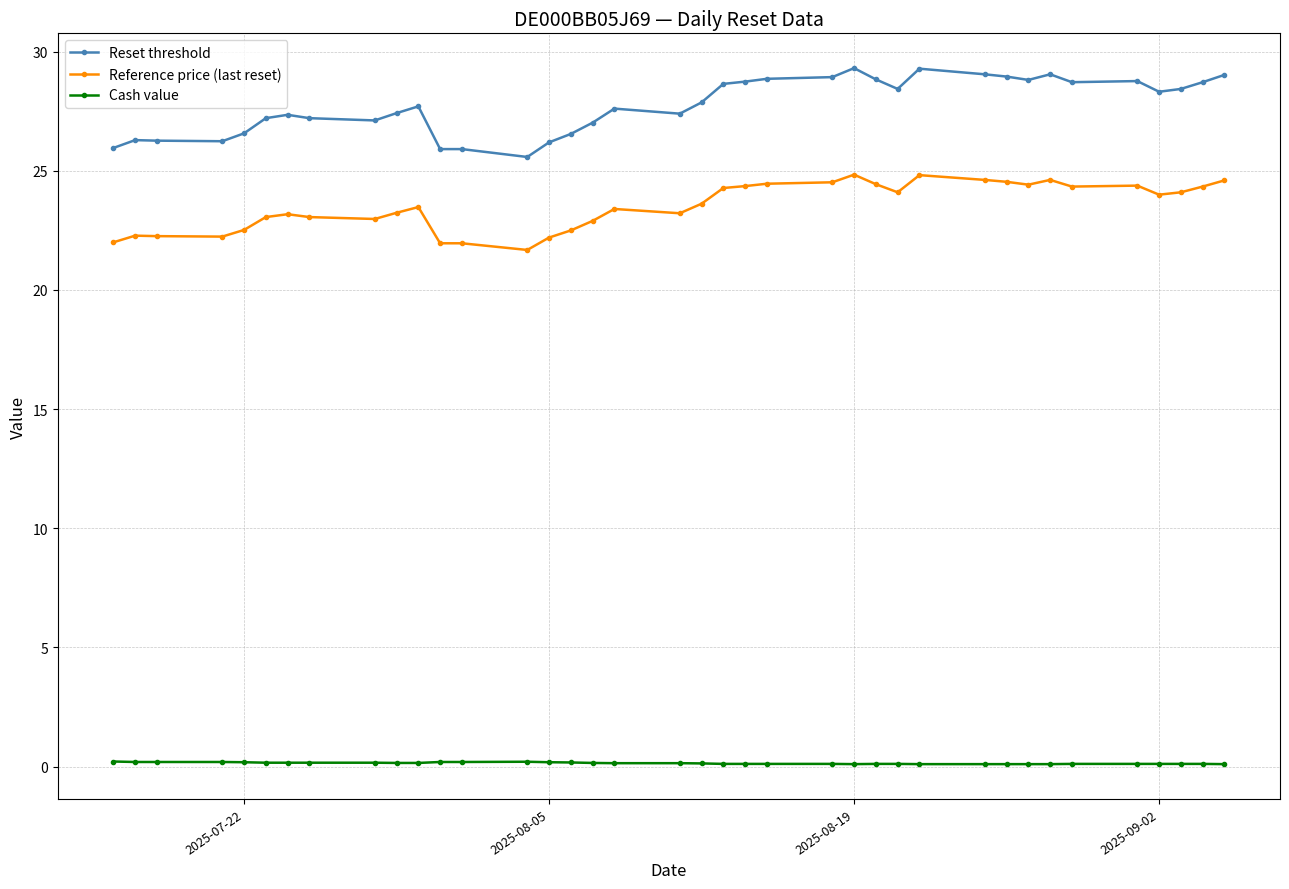

Which series has the largest total across all categories?

Reset threshold